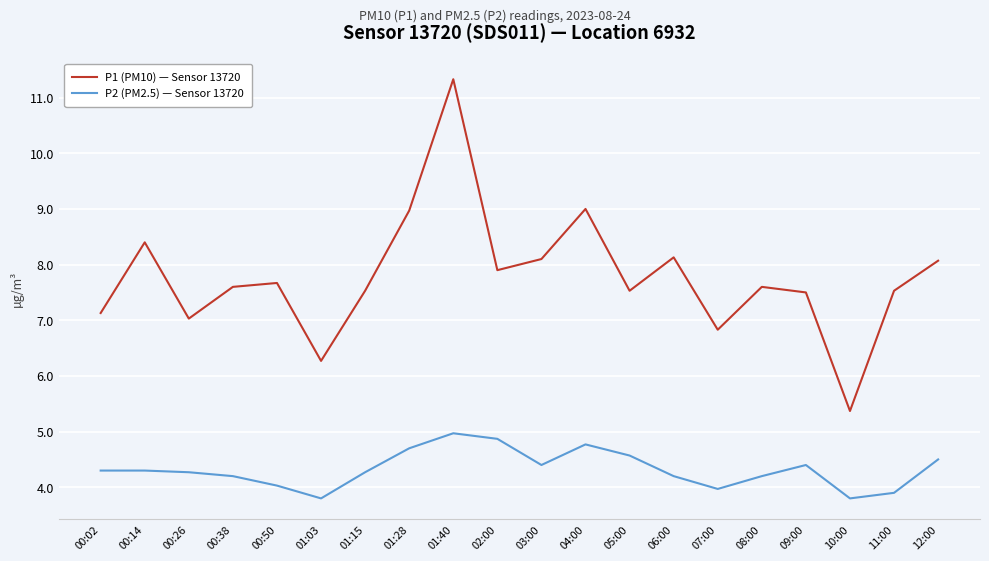

List the series in order of their peak value, highest first.

P1 (PM10) — Sensor 13720, P2 (PM2.5) — Sensor 13720